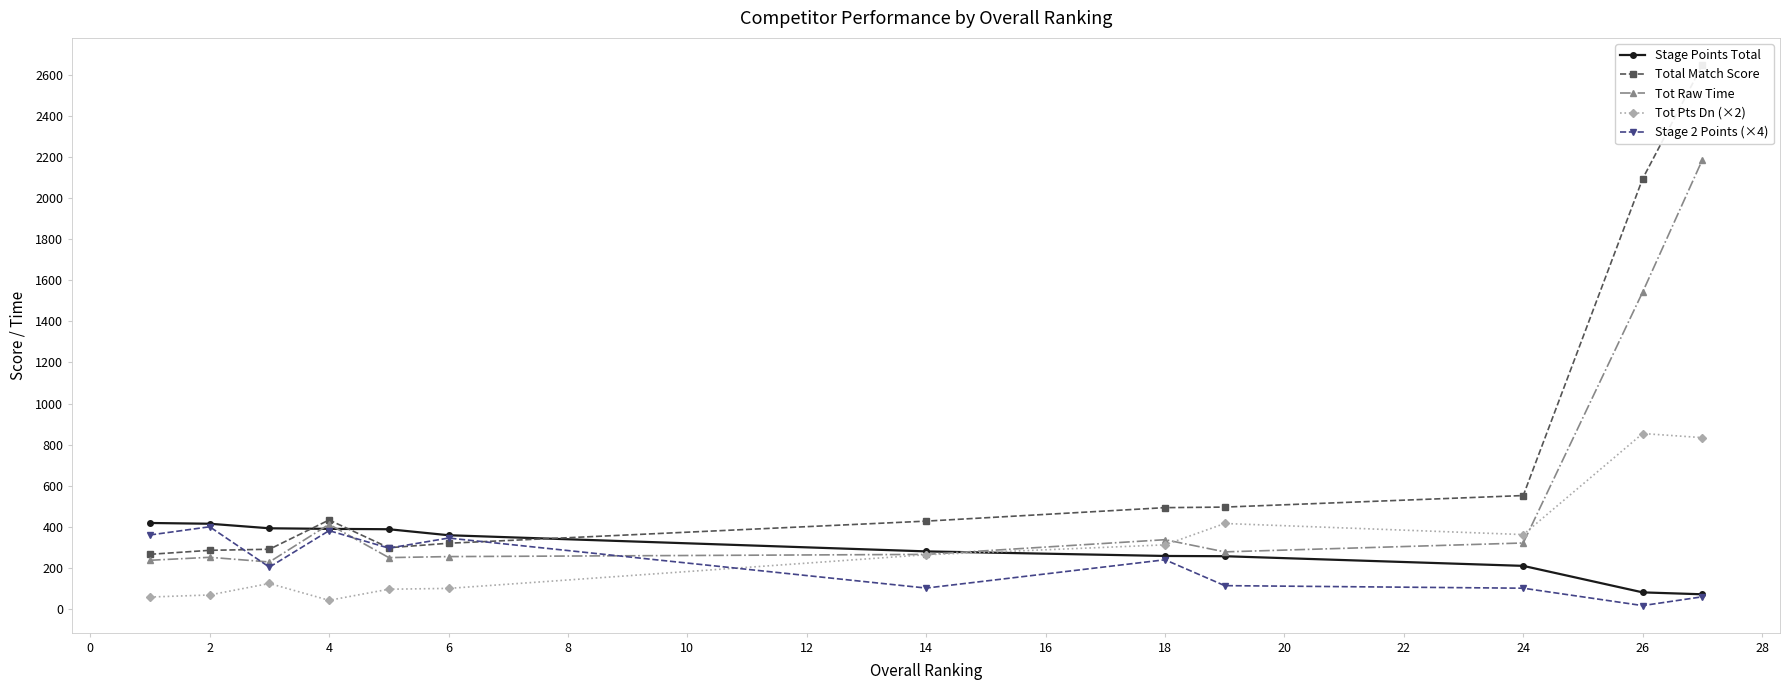

The value of Stage 2 Points (×4) at 2 is 400.0. True or false?

True